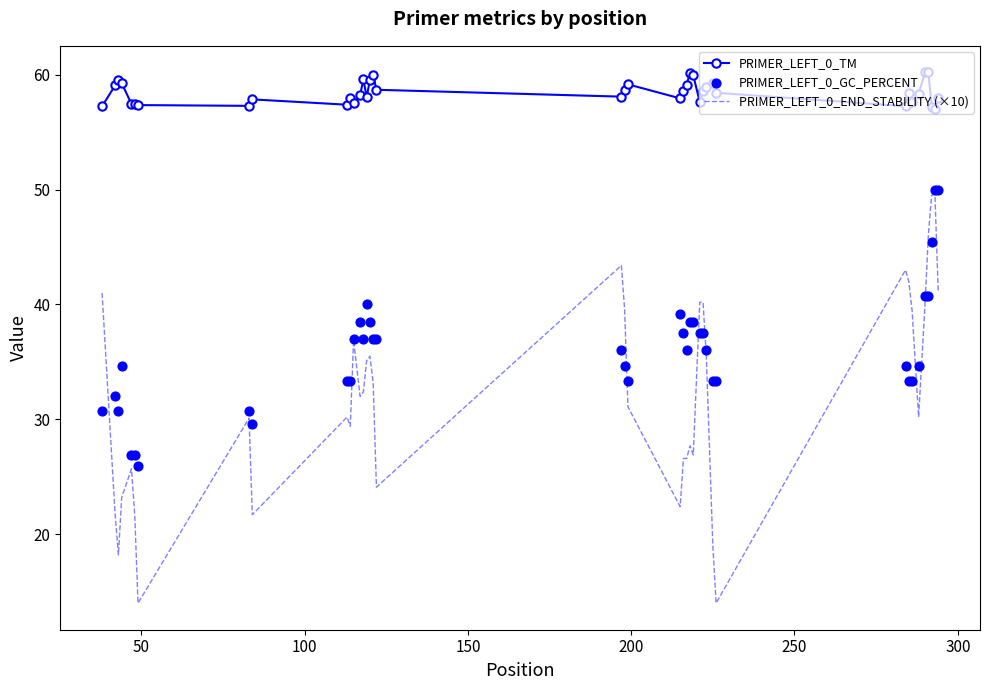

Which series reaches the minimum Y coordinate?

PRIMER_LEFT_0_END_STABILITY (×10)